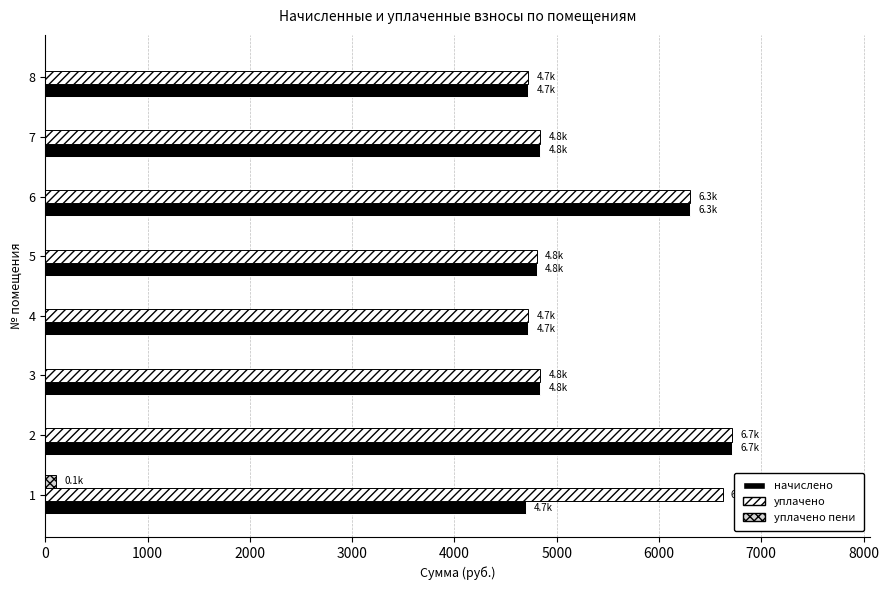

Is the value of начислено at 1 greater than the value of уплачено пени at 4?

Yes